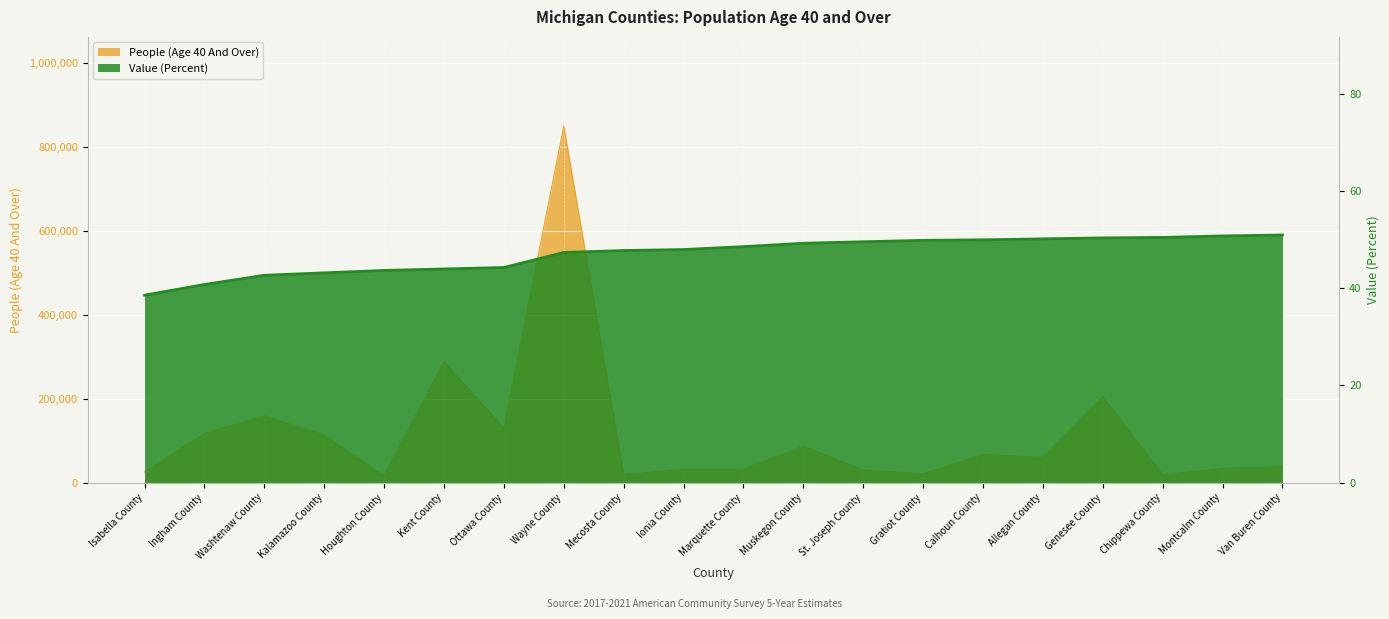

Is the value of People (Age 40 And Over) at Muskegon County greater than the value of Value (Percent) at Marquette County?

Yes